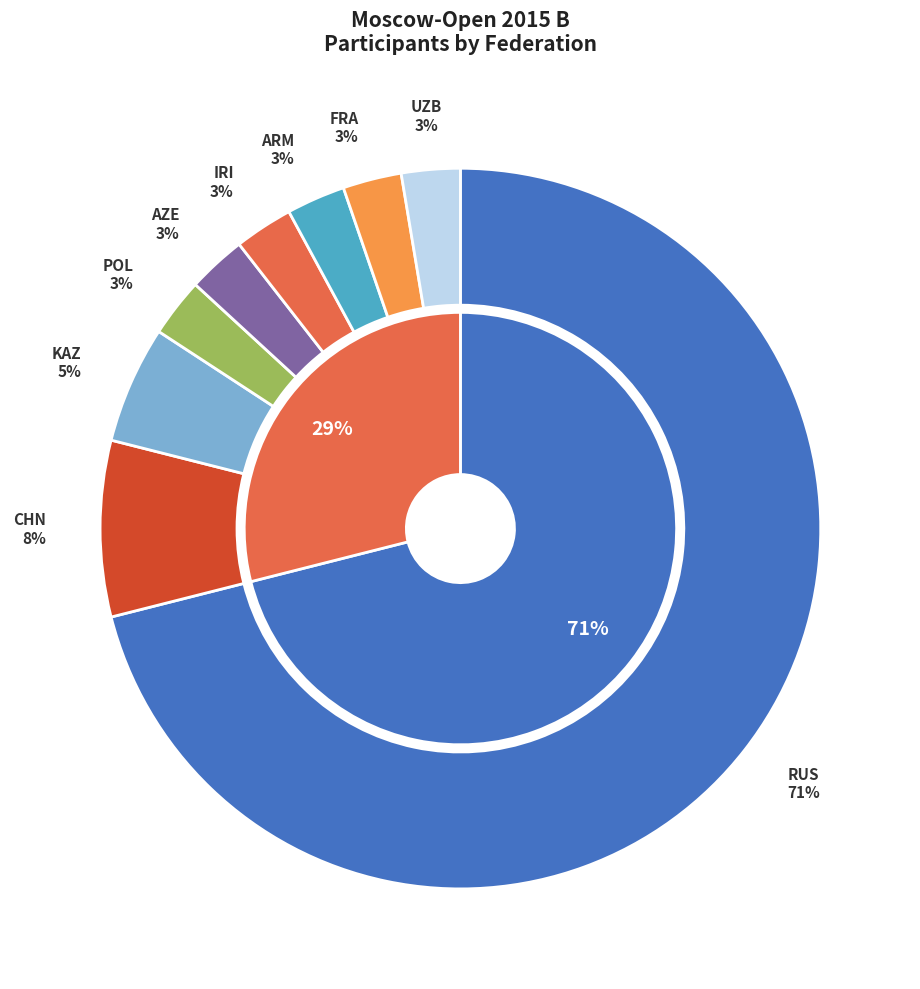

To the nearest percent, what portion does RUS represent?

71%